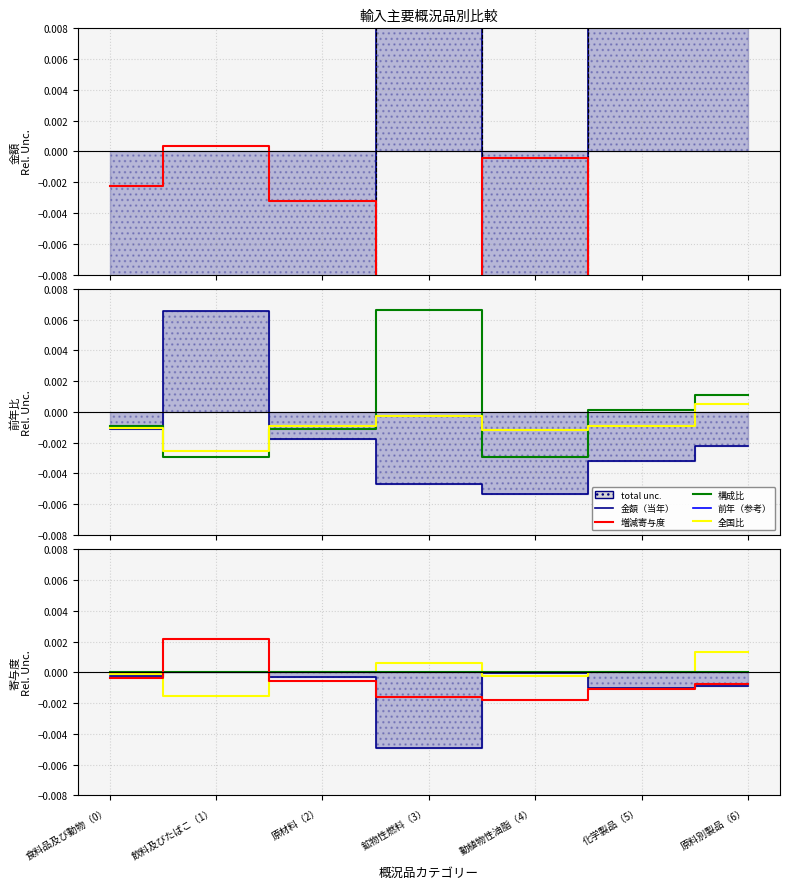

At which category is the sum across all series the highest?

鉱物性燃料（3）